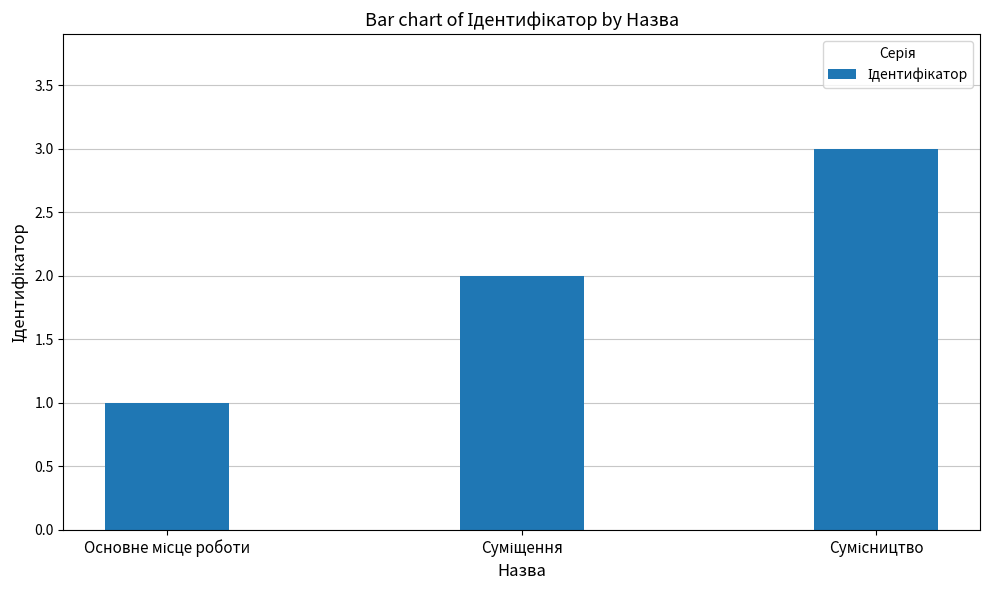

What is the sum of all values?

6